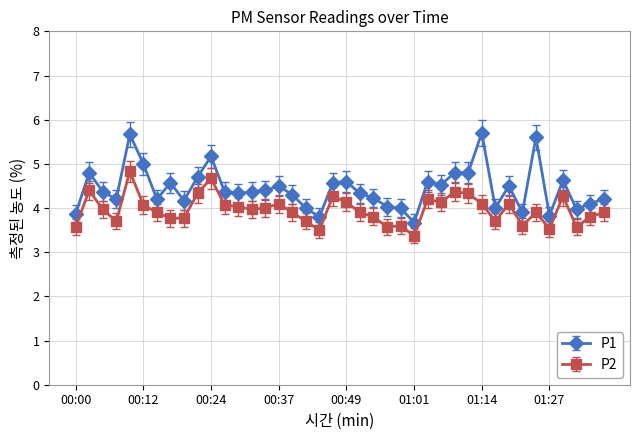

At how many categories does at least one series exceed 3?

40